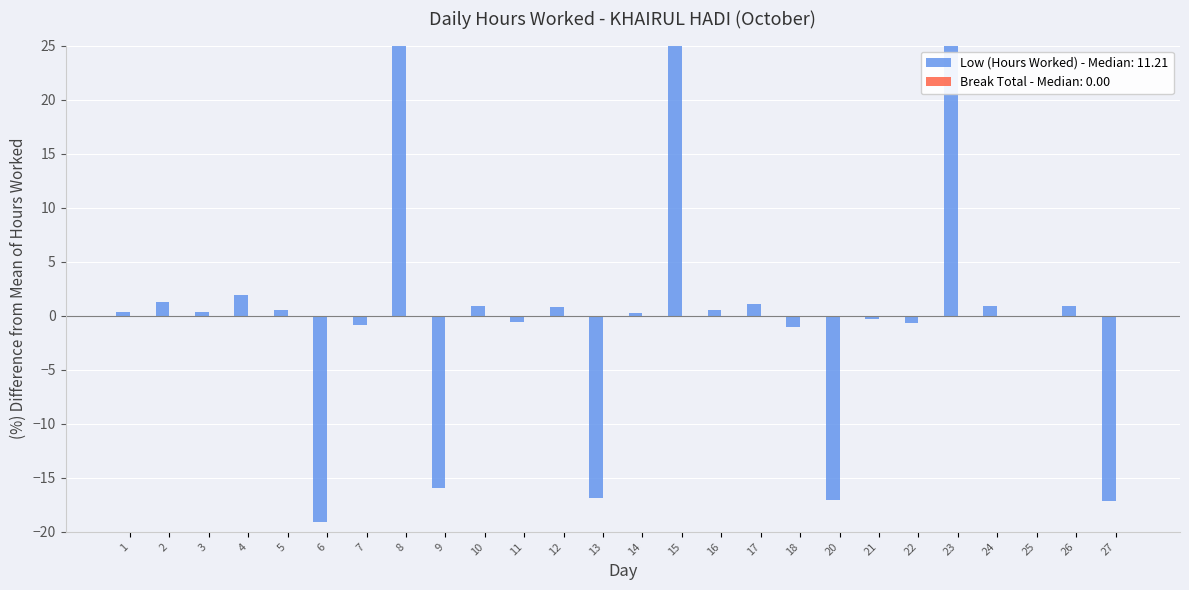

What value does the data have at 14?

0.2